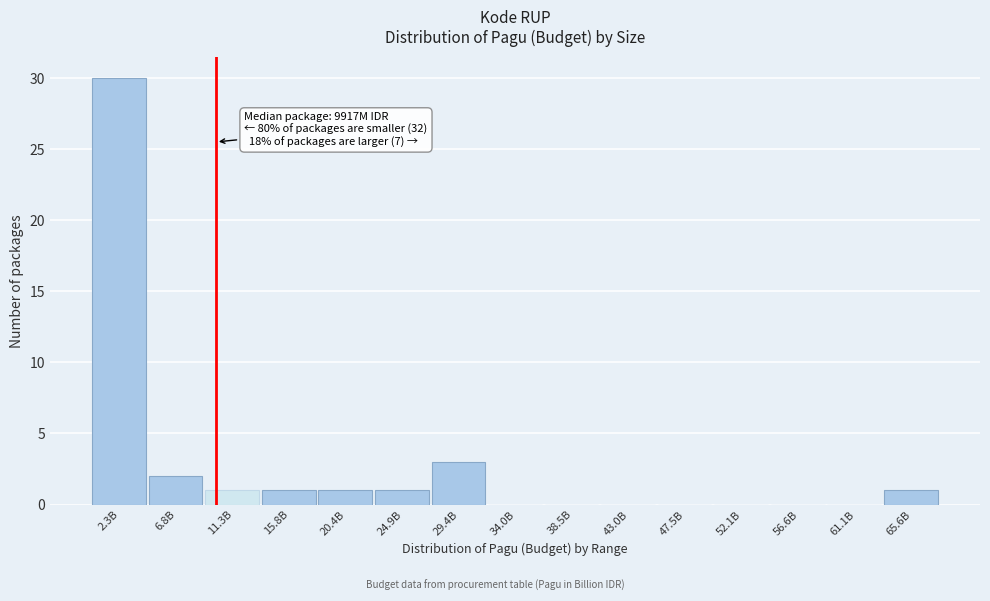

Reading right to left, list all the values displayed in this chart.

65.6B=1	61.1B=0	56.6B=0	52.1B=0	47.5B=0	43.0B=0	38.5B=0	34.0B=0	29.4B=3	24.9B=1	20.4B=1	15.8B=1	11.3B=1	6.8B=2	2.3B=30